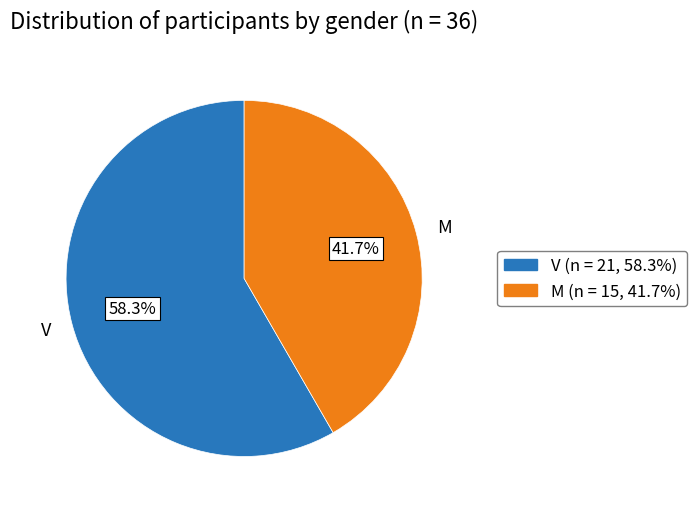

Which has a higher value, M or V?

V